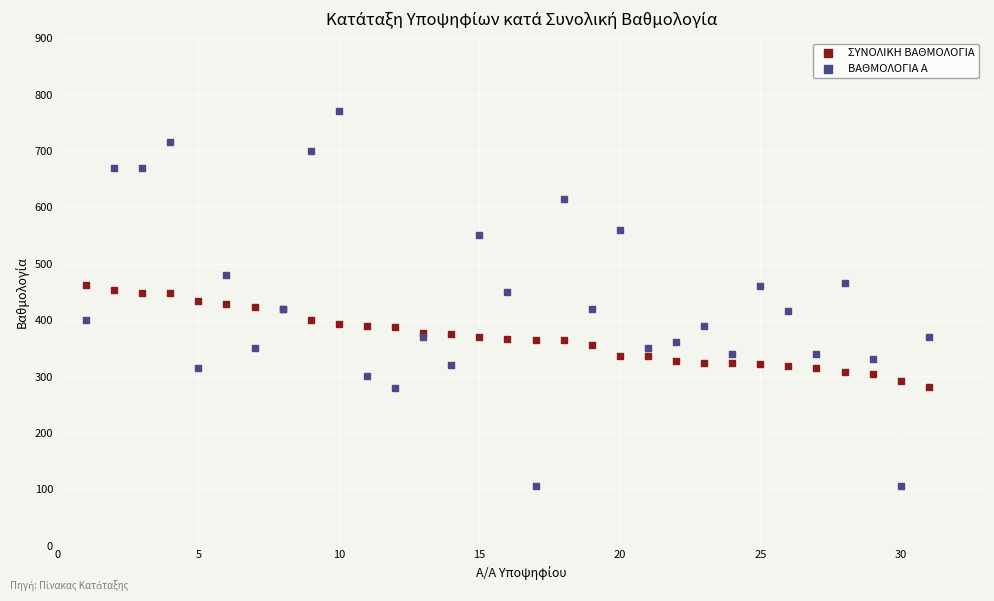

Which series reaches the maximum Y coordinate?

ΒΑΘΜΟΛΟΓΙΑ Α